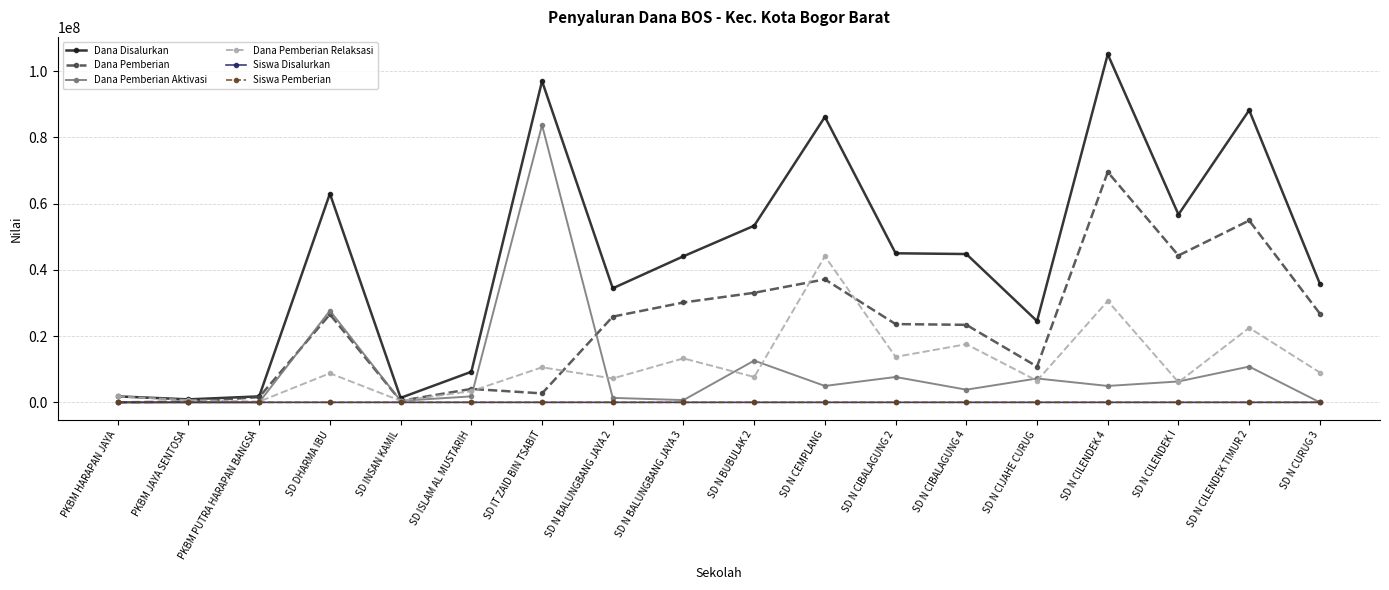

Does the chart display data point markers on the line(s)?

Yes